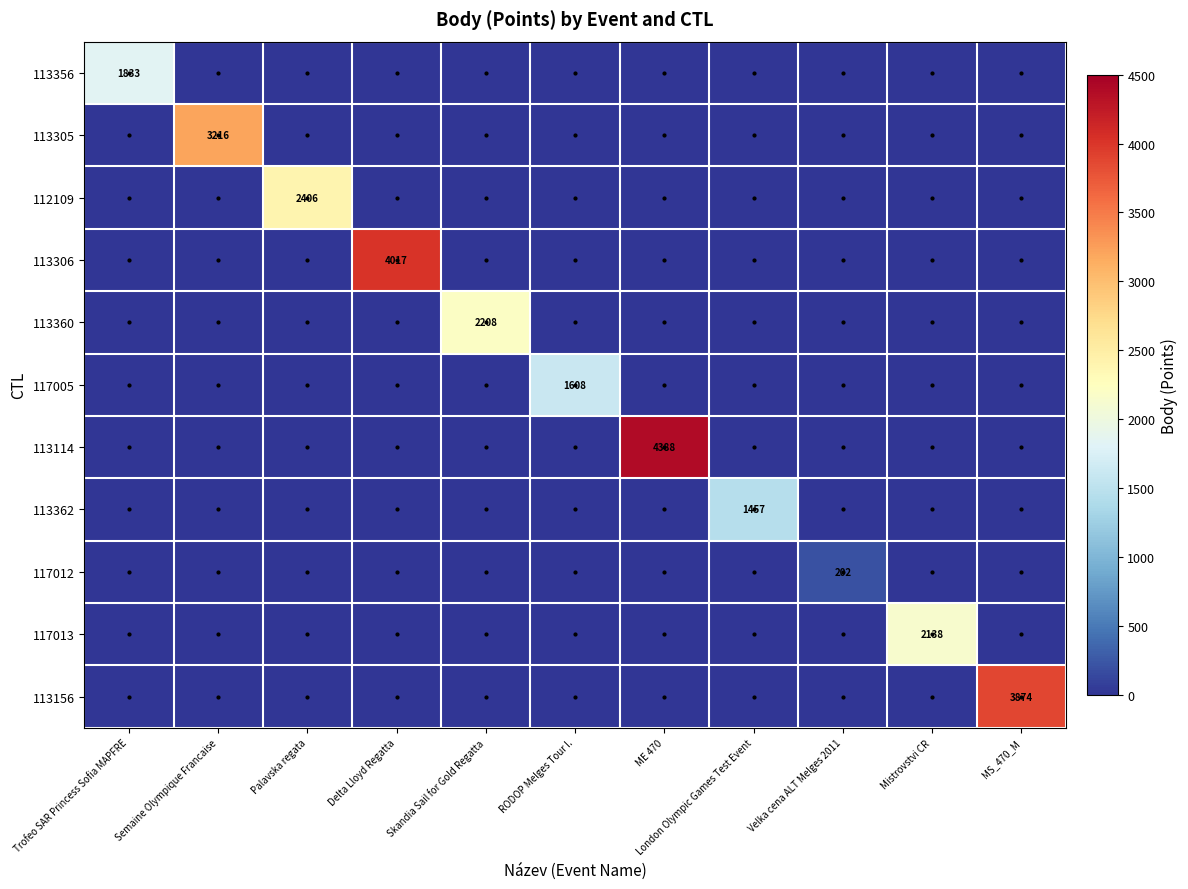

True or false: 113156 has a value of 3874 at MS_470_M.

True